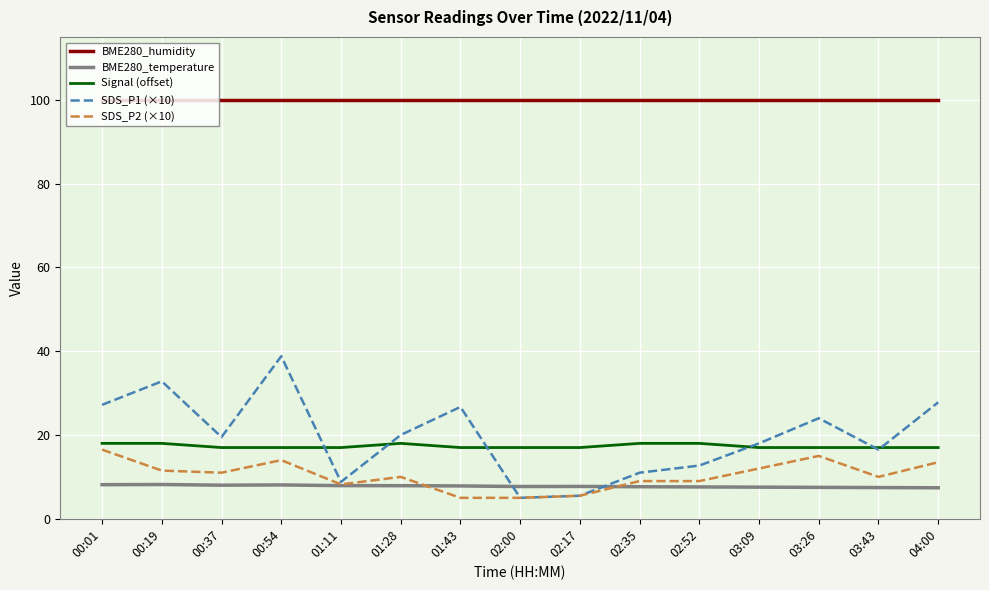

List the series in order of their peak value, lowest first.

BME280_temperature, SDS_P2 (×10), Signal (offset), SDS_P1 (×10), BME280_humidity